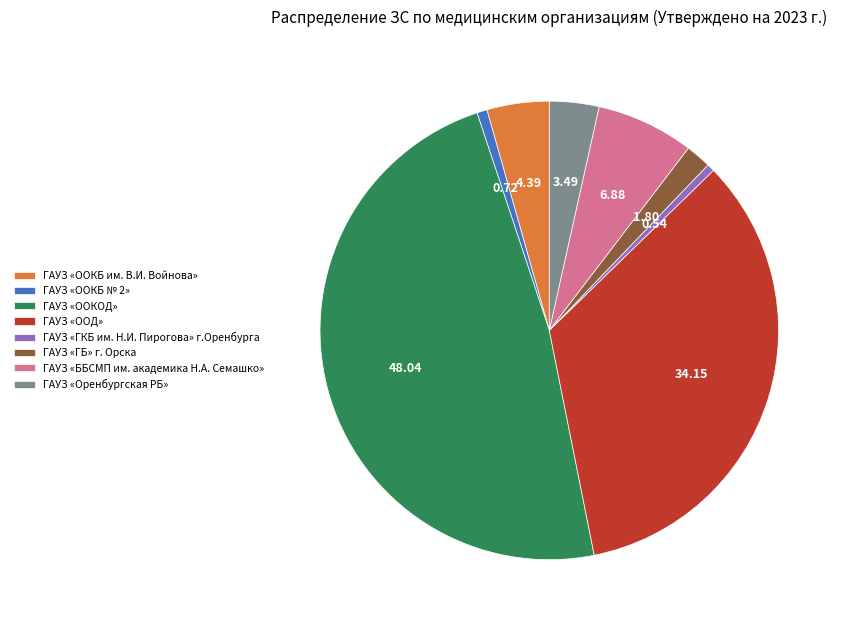

Does any single category account for the majority?

No